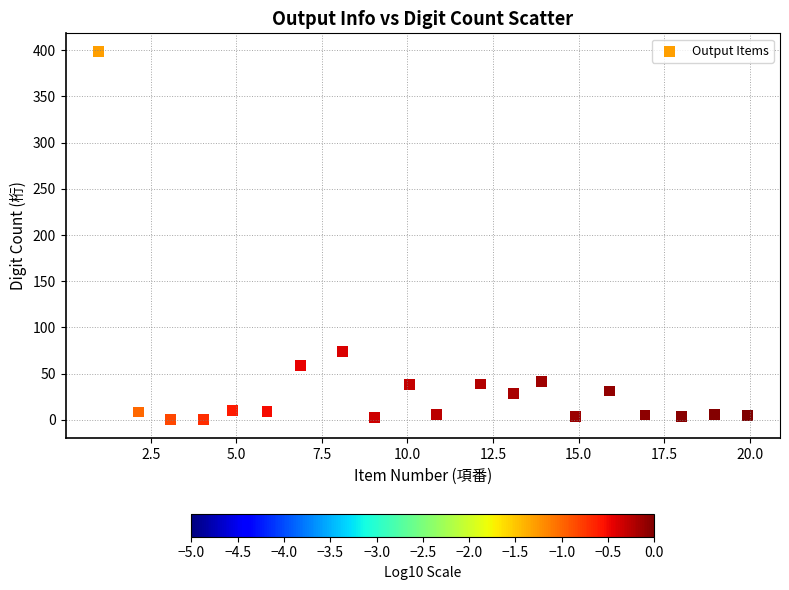

What Y value in the scatter plot is closest to 199?

74.1